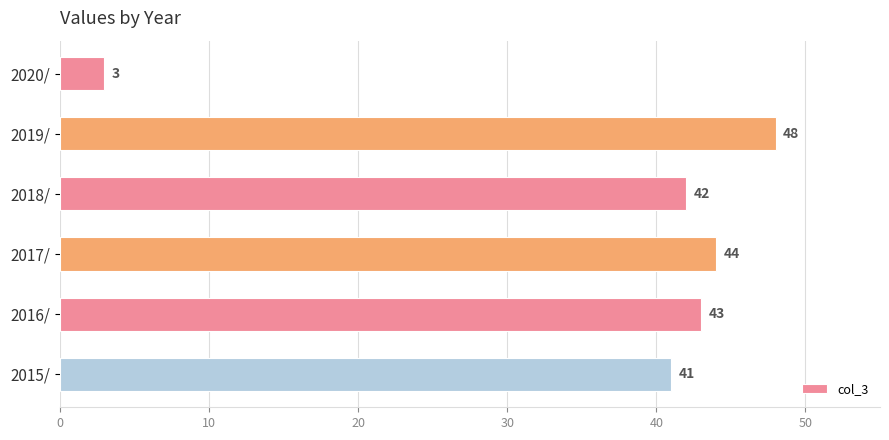

List the labels in order of value, largest first.

2019/, 2017/, 2016/, 2018/, 2015/, 2020/